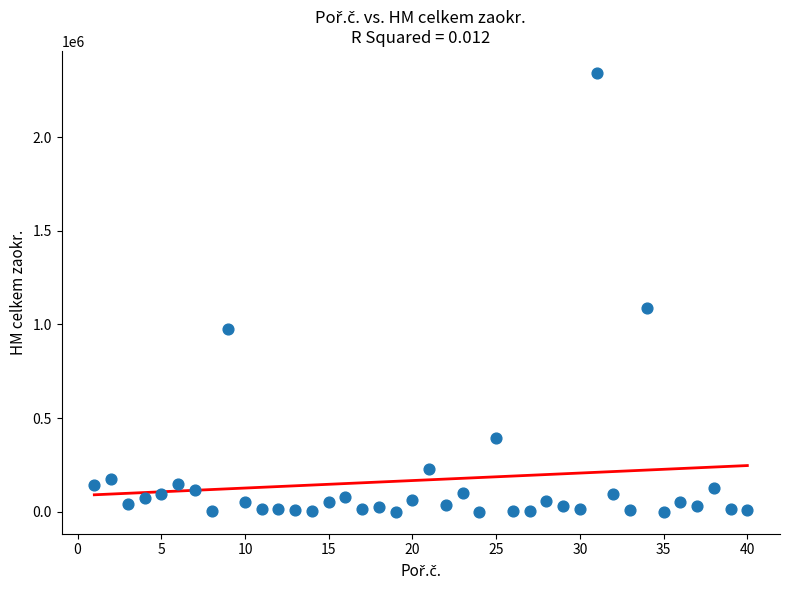

What Y value in the scatter plot is closest to 1171382?

1089000.0